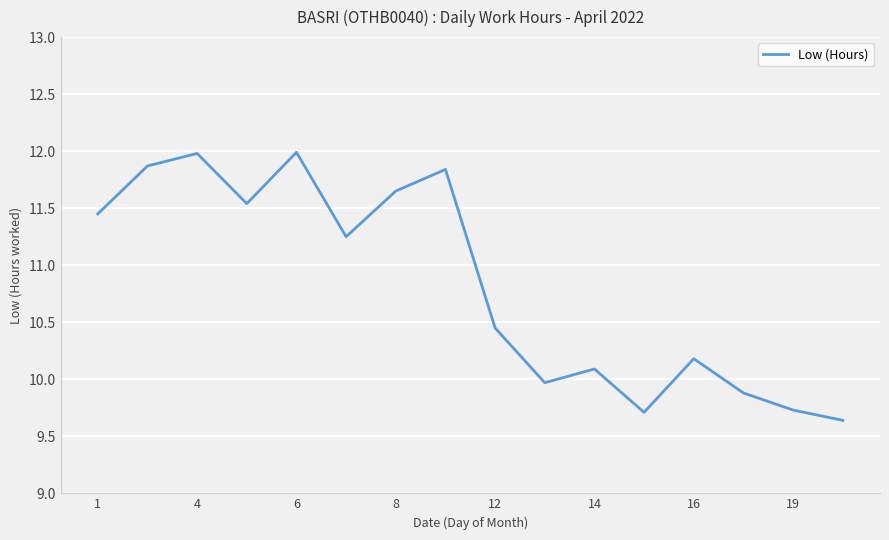

How many series are shown in this chart?

1